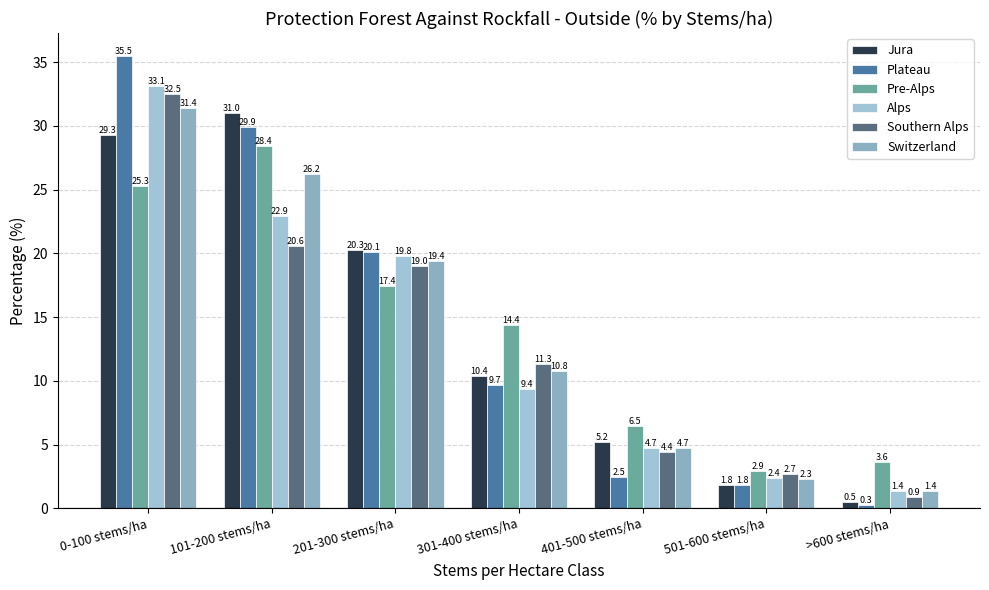

How many groups of bars are there?

7